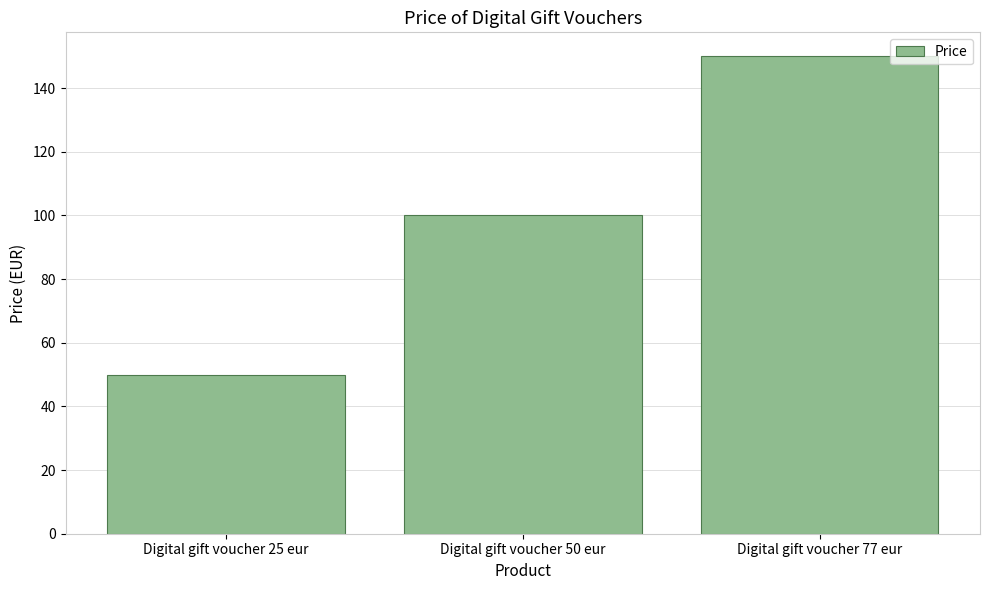

At which label is the value closest to 100?

Digital gift voucher 50 eur